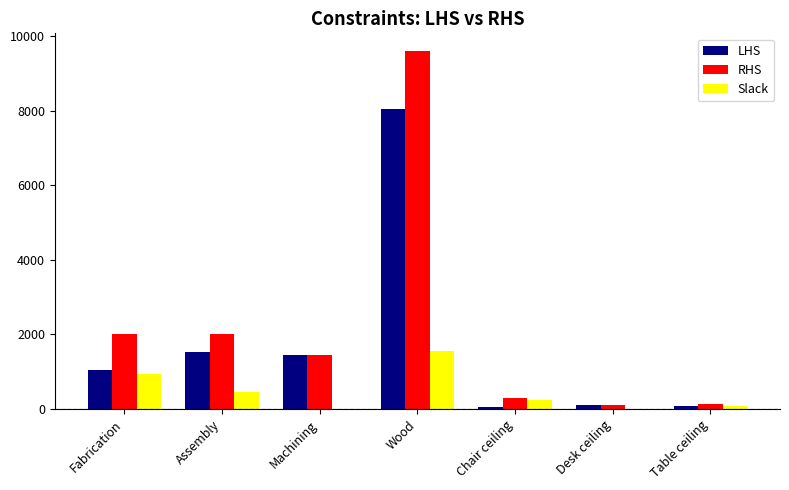

Which series has the largest total across all categories?

RHS